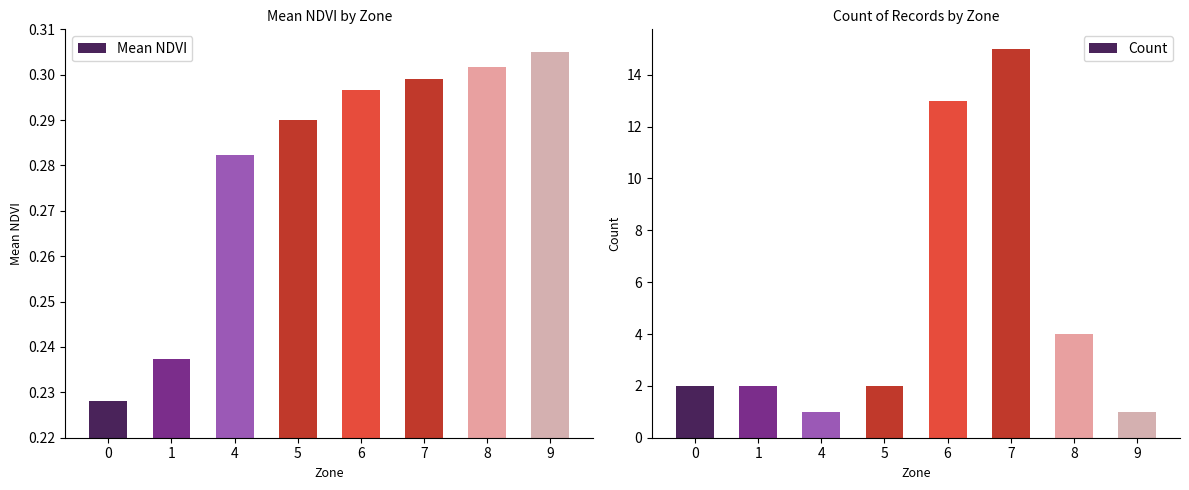

What is the difference between the second highest and second lowest values in the Count series?

12